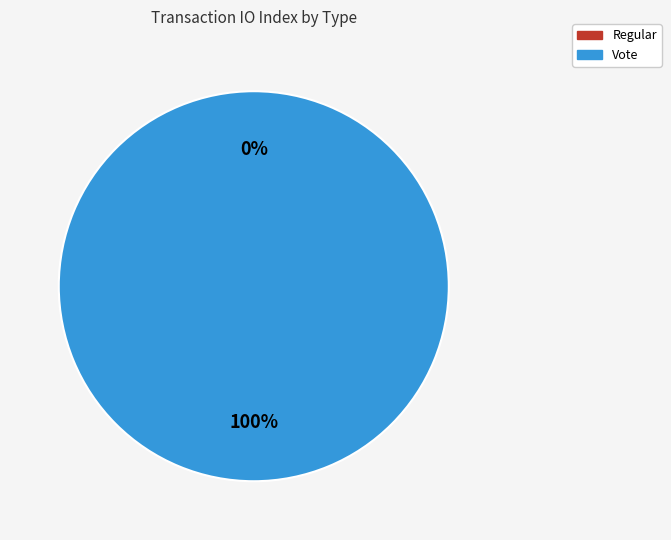

The Regular slice represents 6% of the pie. True or false?

False